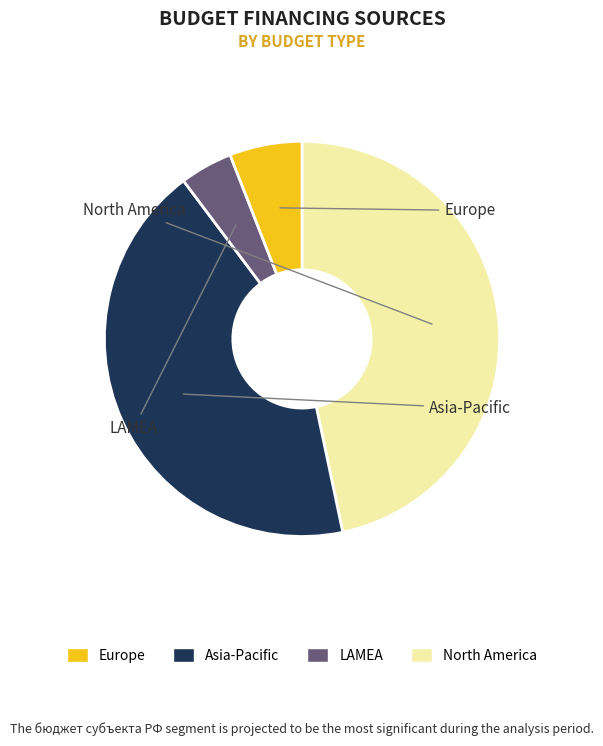

Is there any slice that represents more than half of the pie?

No